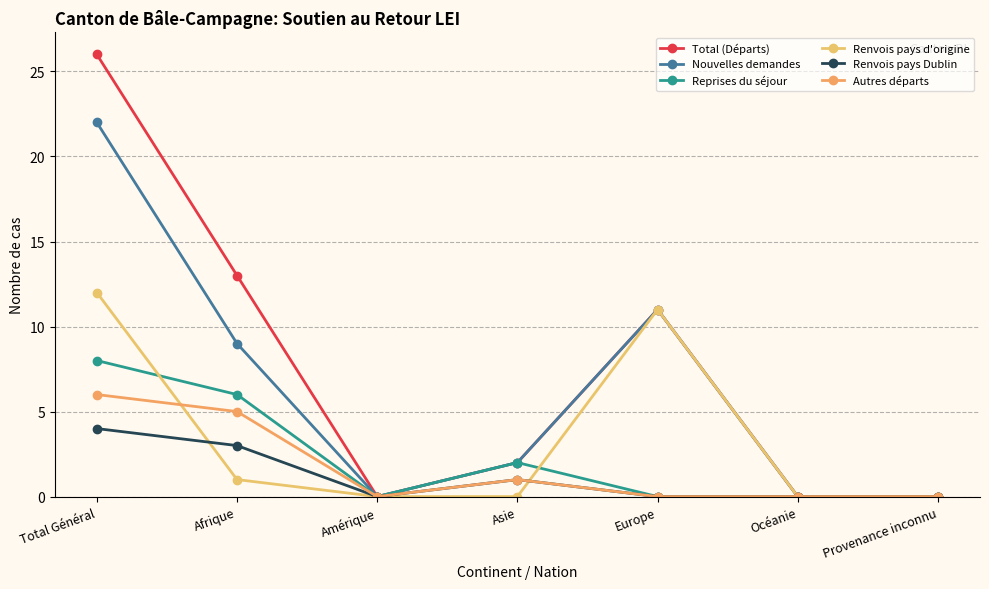

What is the average value of the Nouvelles demandes series?

6